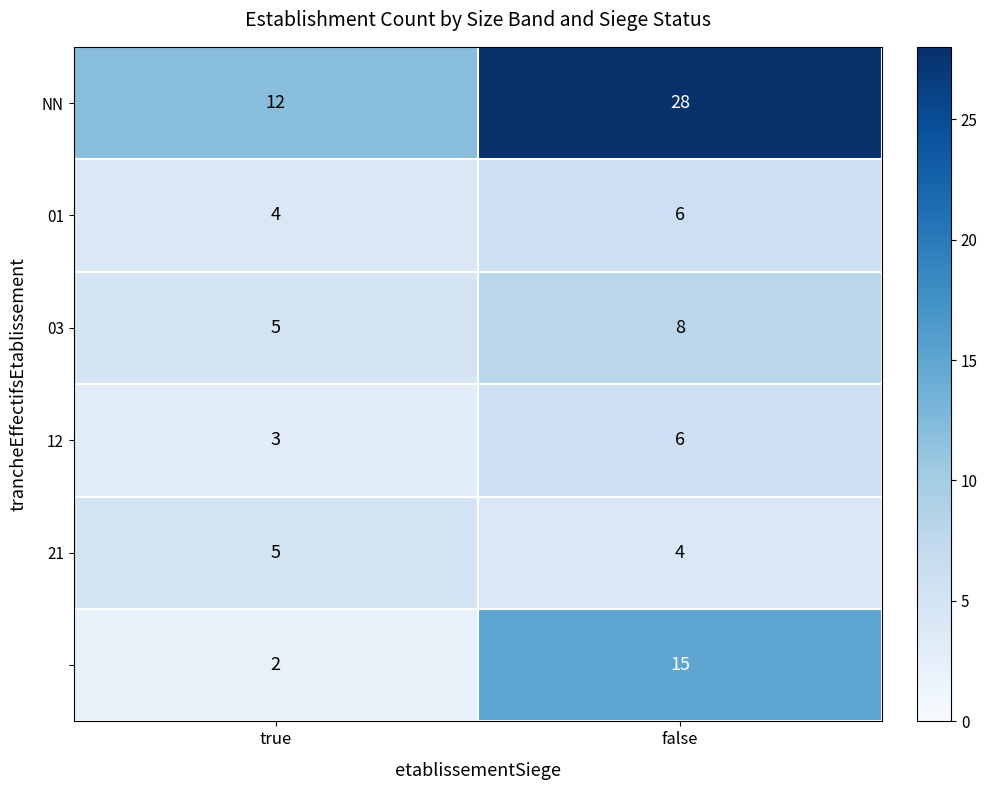

At which category does the chart reach its minimum across all series?

true